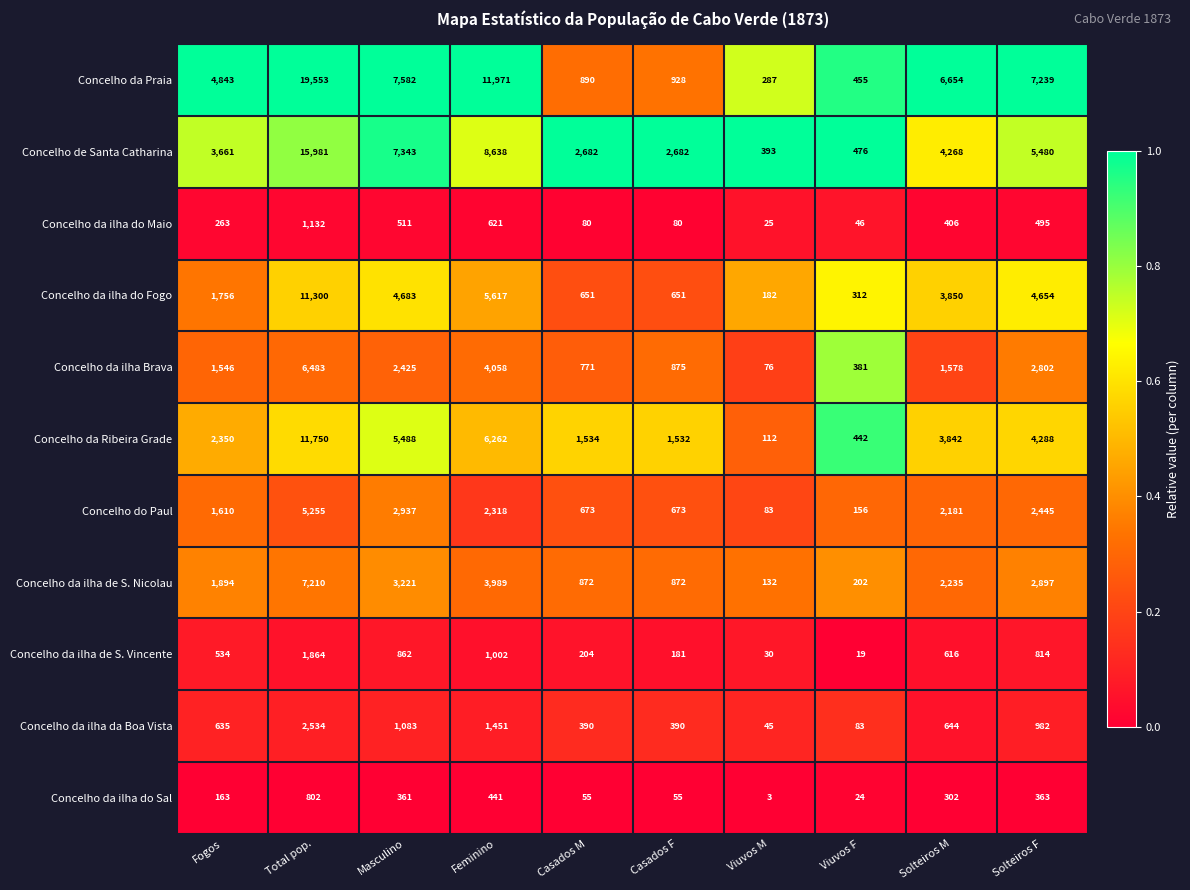

Is it true that Concelho do Paul equals 5255 at Total pop.?

True